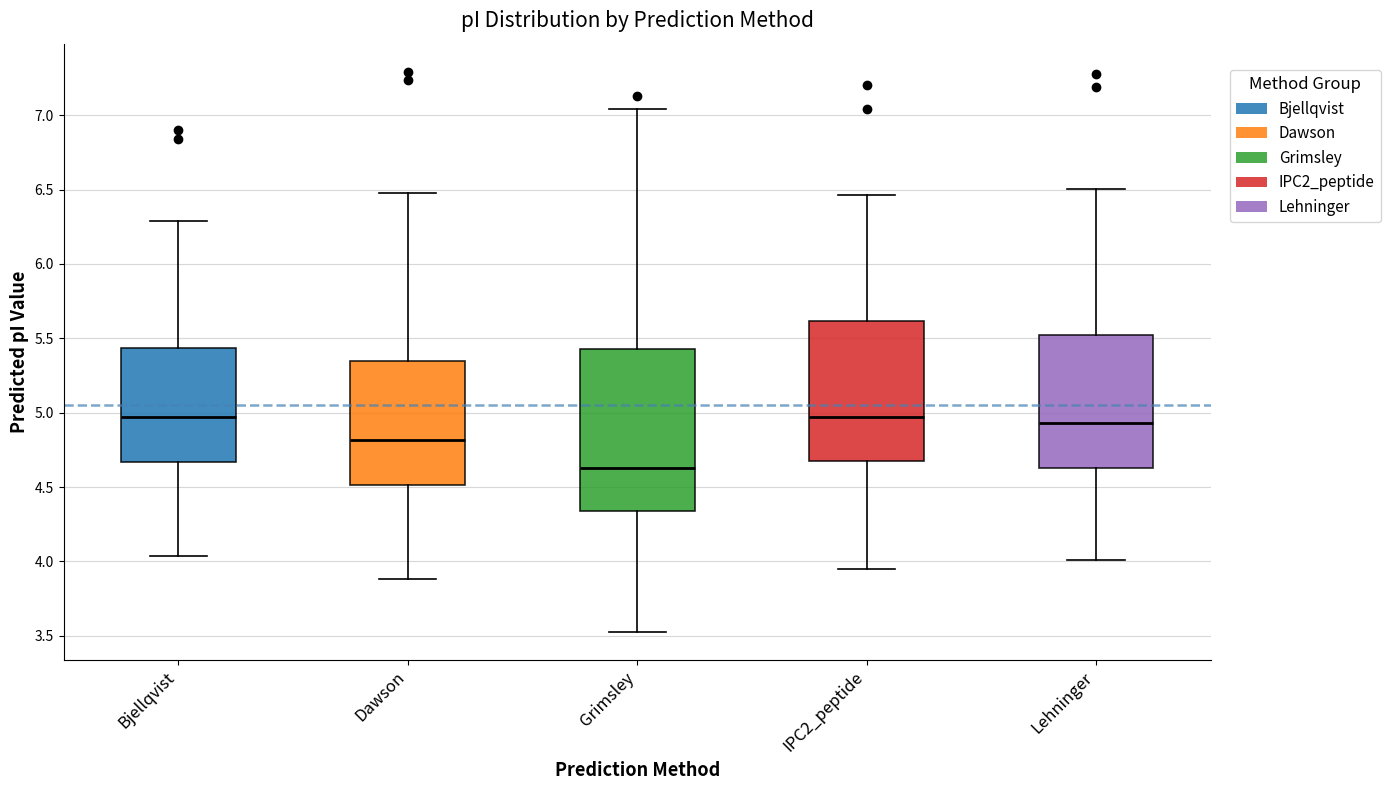

Reading left to right, transcribe this box plot: for each box, give where its median line is, the range the box spans, and where its two whiskers end, as read against the y-axis. The values are not printed on the chart, so give them approximately, as read against the axis.

Bjellqvist: median 4.95, box 4.65 to 5.45, whiskers 4.05 to 6.30
Dawson: median 4.80, box 4.50 to 5.35, whiskers 3.90 to 6.50
Grimsley: median 4.65, box 4.35 to 5.45, whiskers 3.55 to 7.05
IPC2_peptide: median 4.95, box 4.70 to 5.60, whiskers 3.95 to 6.45
Lehninger: median 4.95, box 4.65 to 5.50, whiskers 4.00 to 6.50